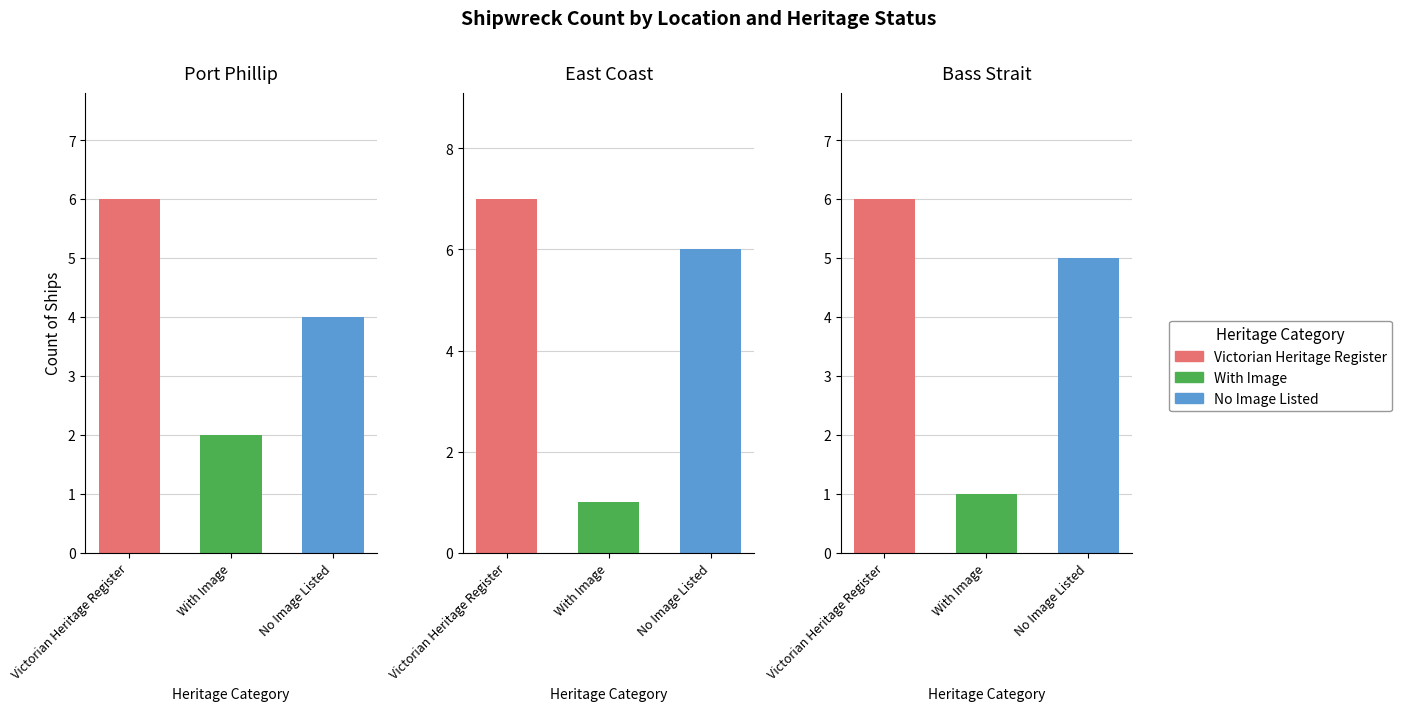

What is the approximate value of Bass Strait at East Coast?

1